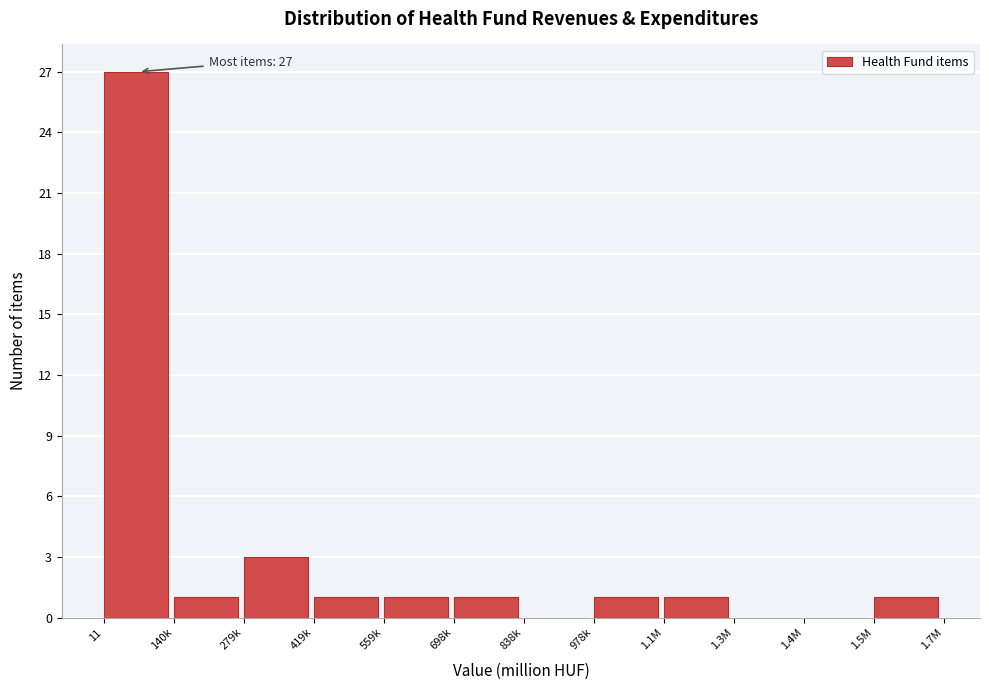

Reading left to right, what are all the values shown in this chart?

11=27	140k=1	279k=3	419k=1	559k=1	698k=1	838k=0	978k=1	1.1M=1	1.3M=0	1.4M=0	1.5M=1